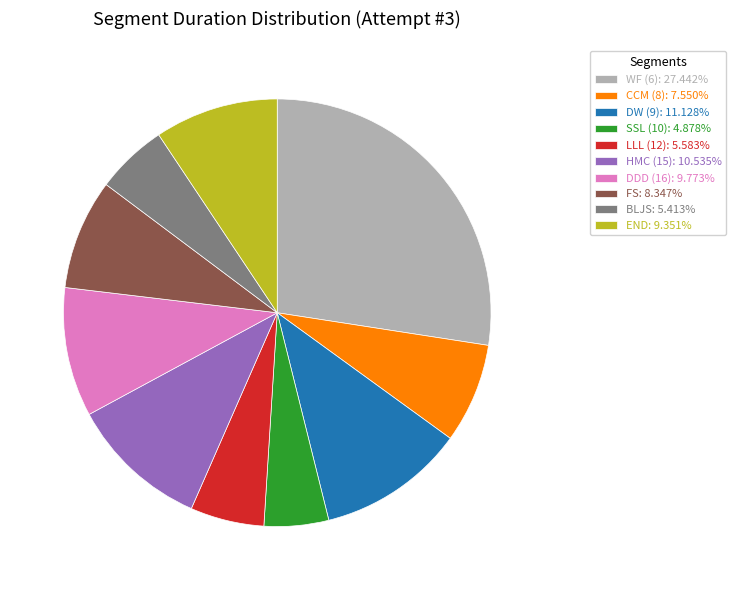

Between WF (6) and DW (9), which is larger?

WF (6)